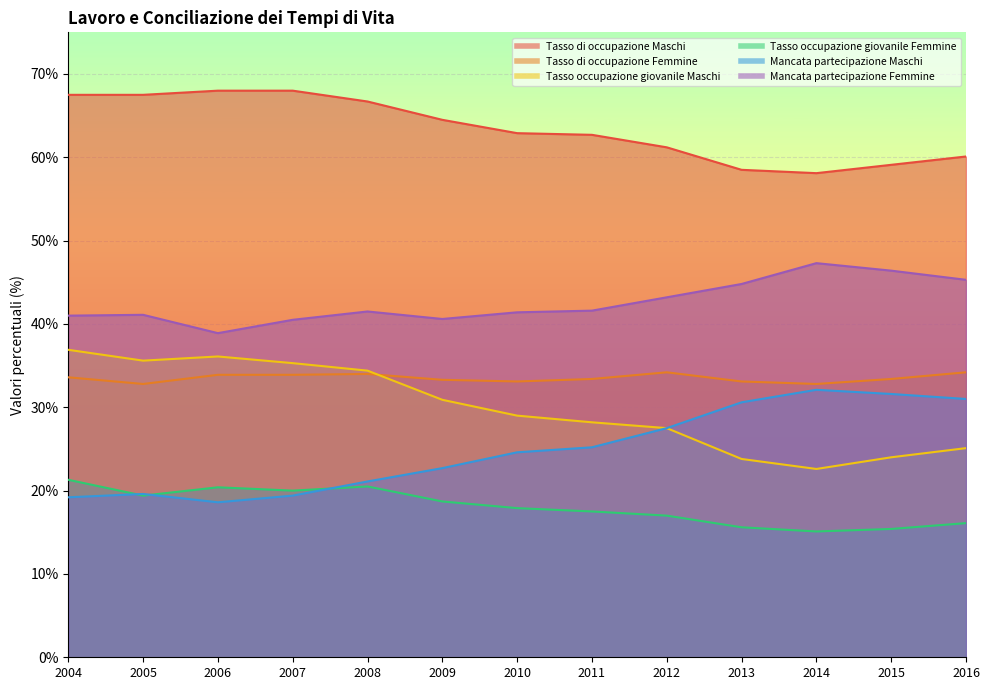

What is the maximum value for Tasso di occupazione Maschi?

68.0